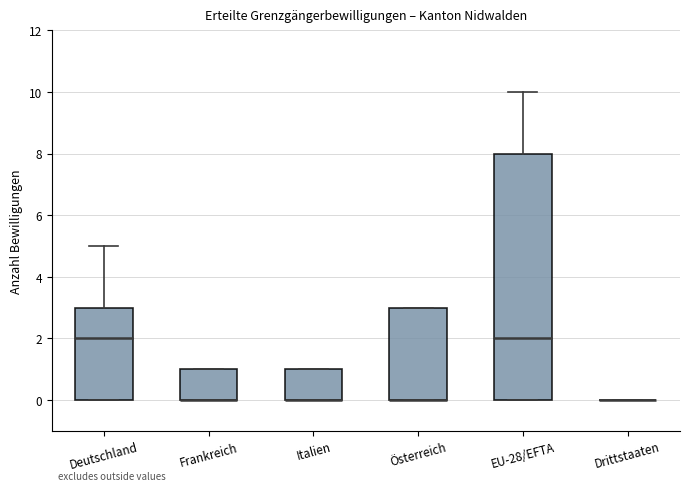

Reading left to right, transcribe this box plot: for each box, give where its median line is, the range the box spans, and where its two whiskers end, as read against the y-axis. The values are not printed on the chart, so give them approximately, as read against the axis.

Deutschland: median 2, box 0 to 3, whiskers 0 to 5
Frankreich: median 0 (drawn on the box's lower edge), box 0 to 1, whiskers 0 to 1
Italien: median 0 (drawn on the box's lower edge), box 0 to 1, whiskers 0 to 1
Österreich: median 0 (drawn on the box's lower edge), box 0 to 3, whiskers 0 to 3
EU-28/EFTA: median 2, box 0 to 8, whiskers 0 to 10
Drittstaaten: box collapsed to a line at 0, whiskers 0 to 0